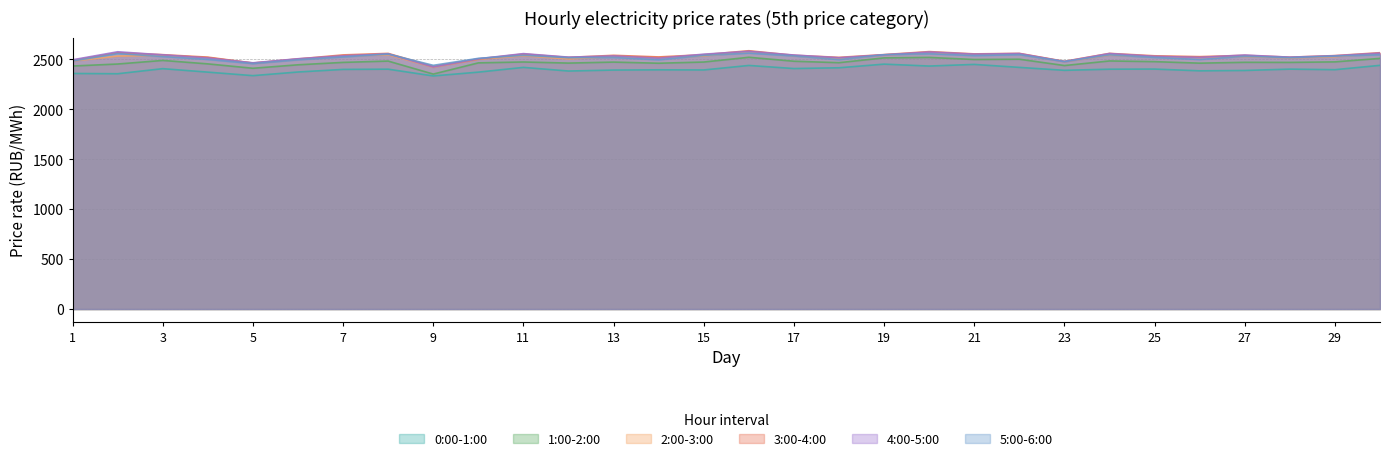

What is the difference between the second highest and minimum values in the 1:00-2:00 series?

166.9